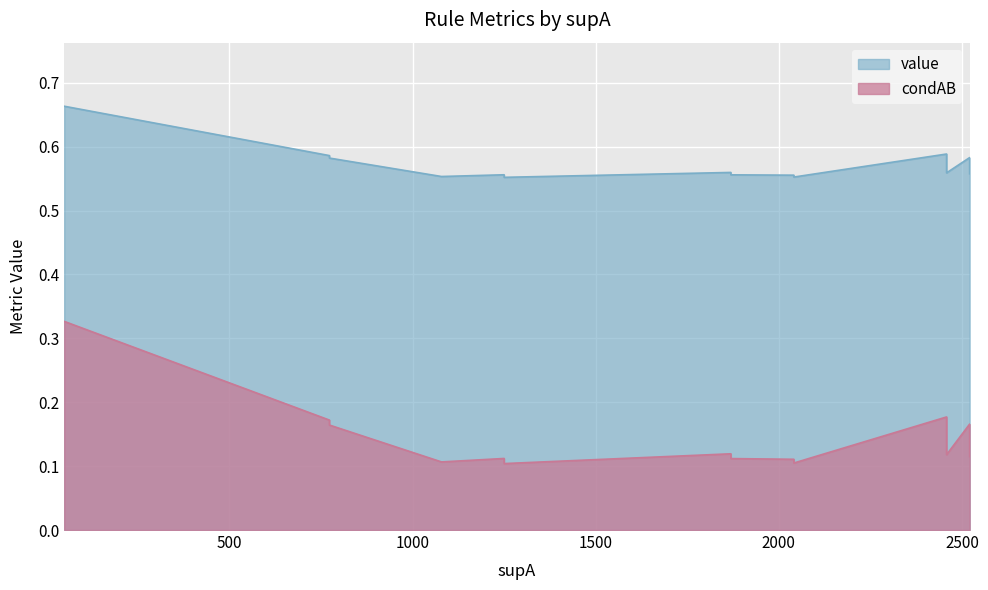

True or false: condAB and value cross at least once.

False